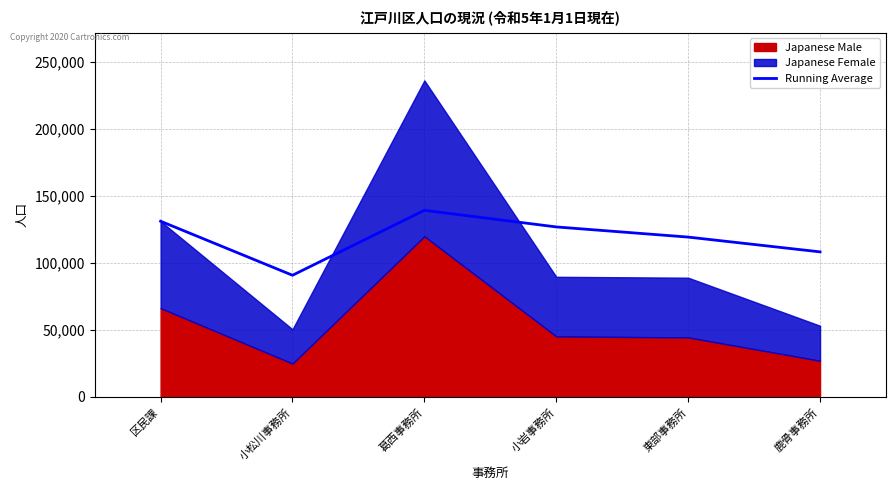

How many data points does each series have?

6